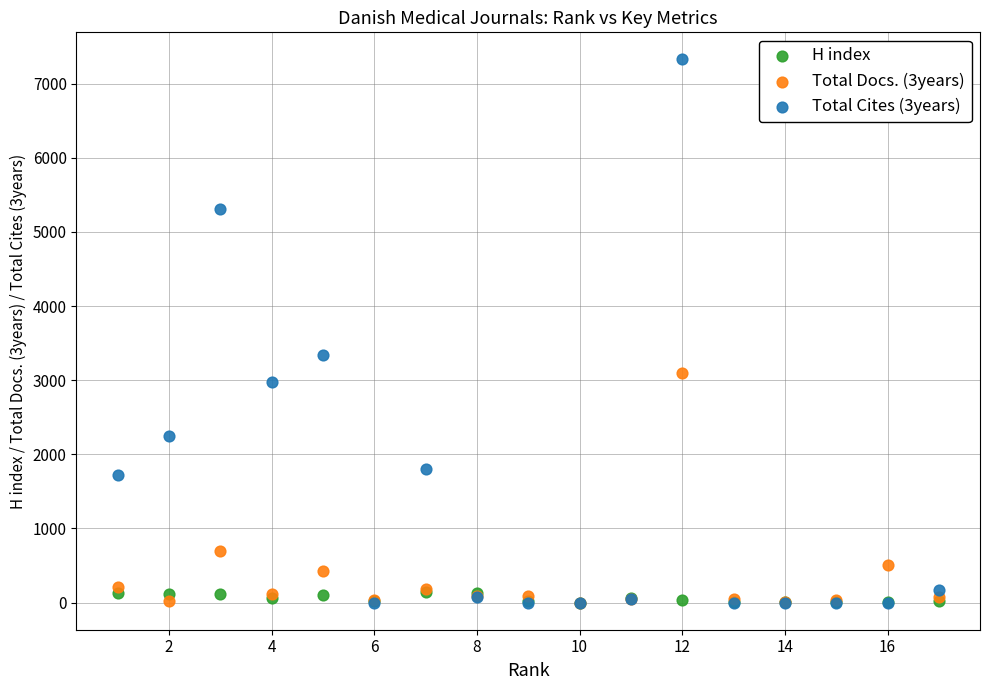

What are all the series names shown in the legend?

H index, Total Docs. (3years), Total Cites (3years)